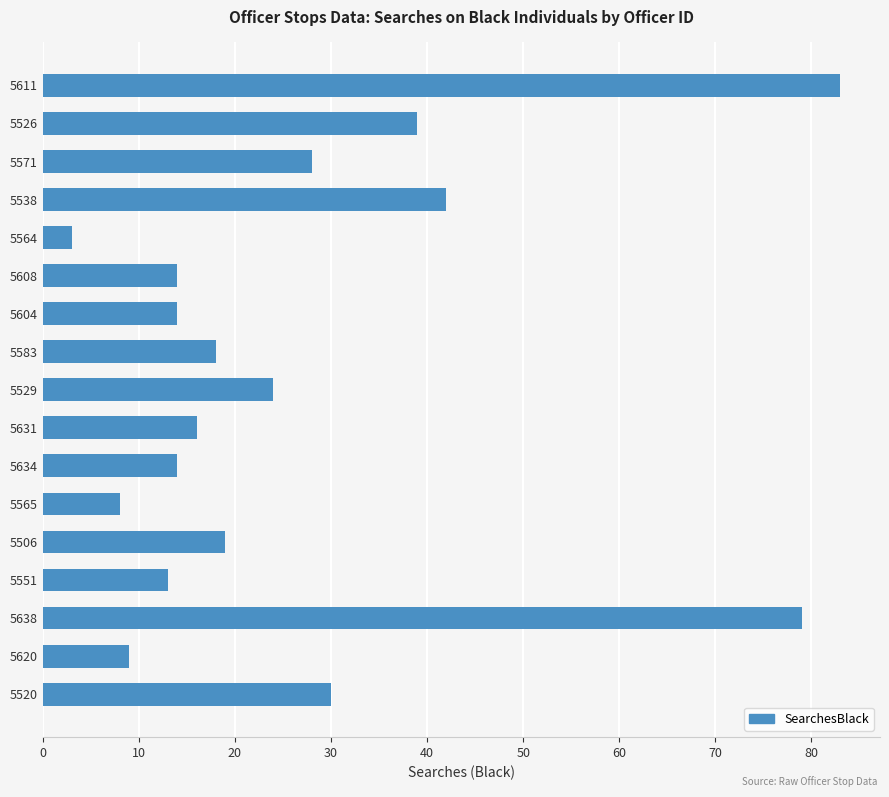

At which label is the value closest to 43?

5538